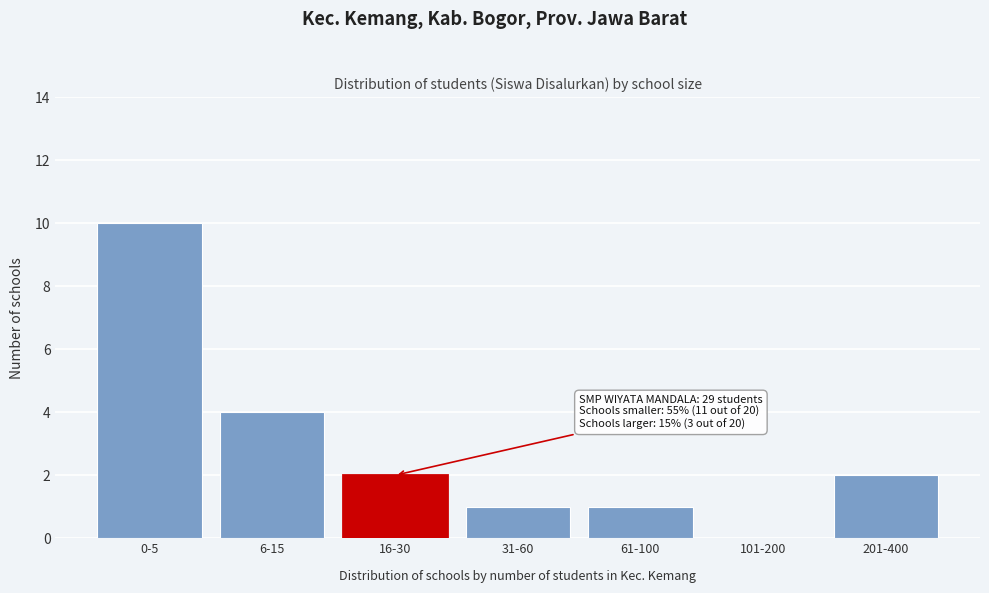

Reading left to right, extract all data points from this chart.

0-5=10	6-15=4	16-30=2	31-60=1	61-100=1	101-200=0	201-400=2